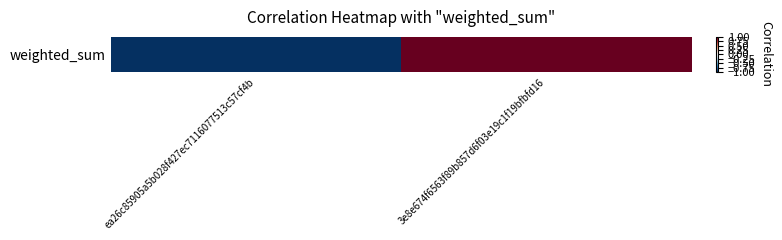

What is the change in value from ea26c85905a5b028f427ec7116077513c57cf4b to 3e8e674f6563f89b857d6f03e19c1f19bfbfd16?

+2